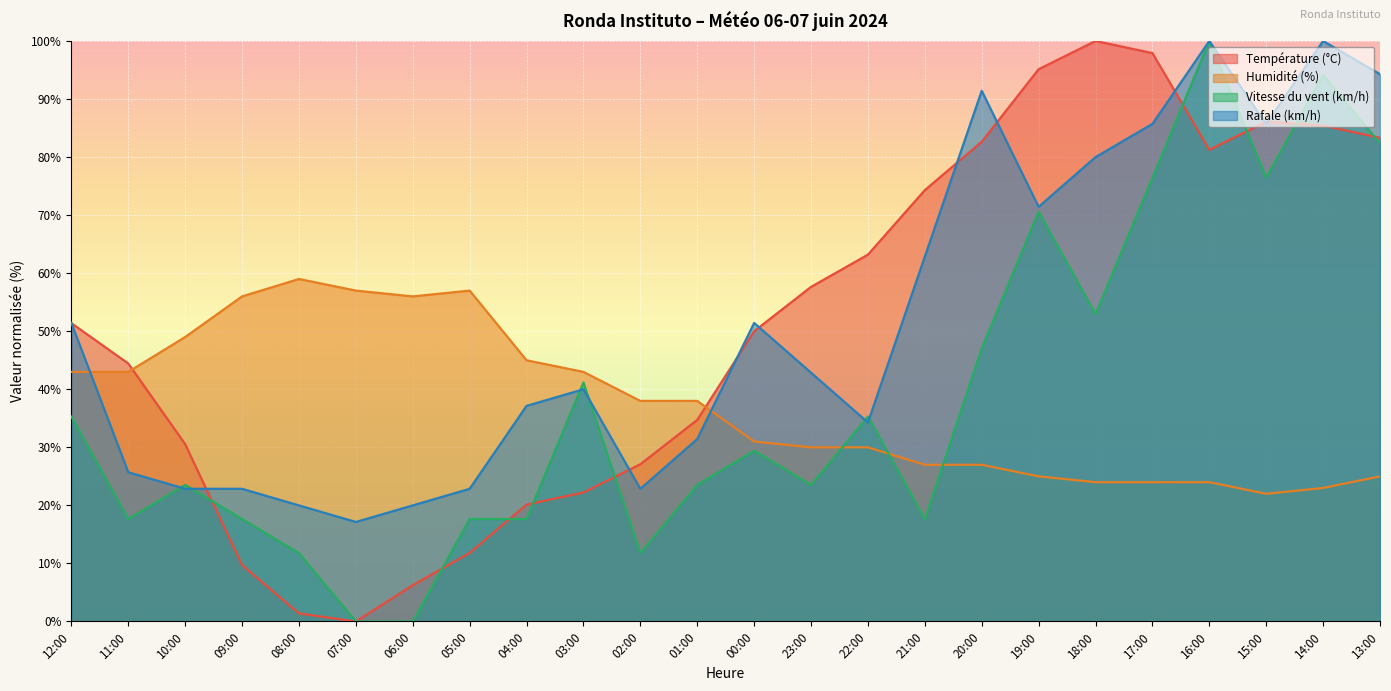

The value of Rafale (km/h) at 04:00 is 37.1. True or false?

True